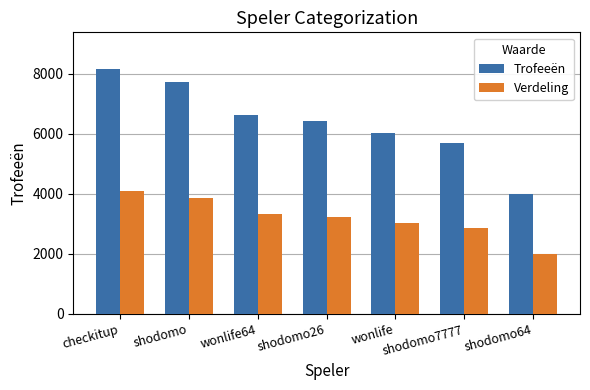

At which label is Verdeling closest to 3037?

wonlife